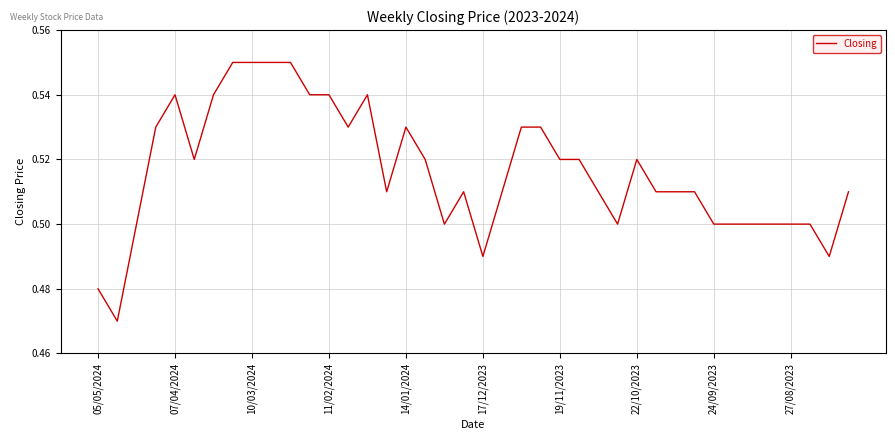

How many values are between 0 and 1?

40